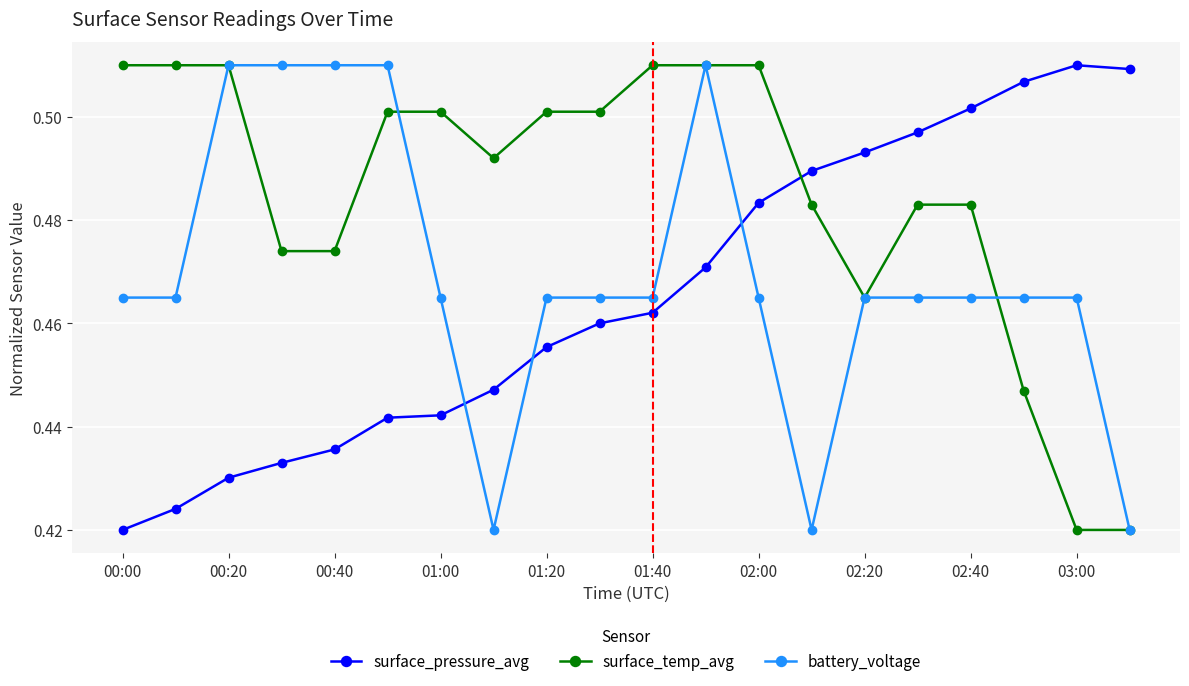

Rank the series by their average value, from highest to lowest.

surface_temp_avg, battery_voltage, surface_pressure_avg